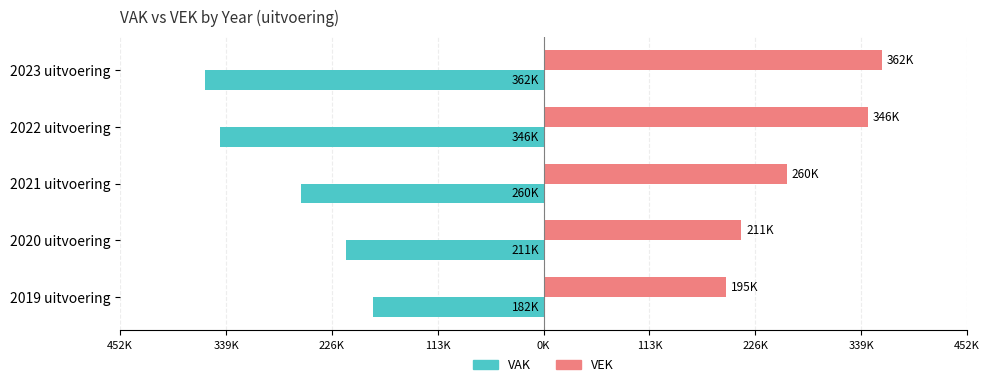

Reading left to right, transcribe all the data shown in this chart.

VAK: -182339	-211162	-259560	-346028	-361742
VEK: 195168	211162	259560	346028	361742